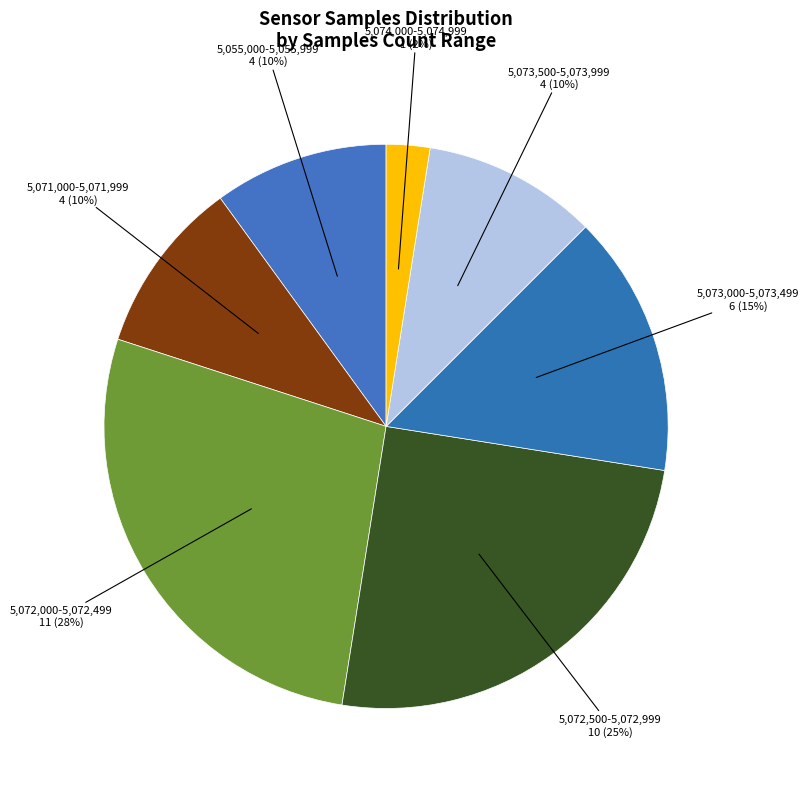

Which has a higher value, 5,074,000-5,074,999 or 5,073,500-5,073,999?

5,073,500-5,073,999